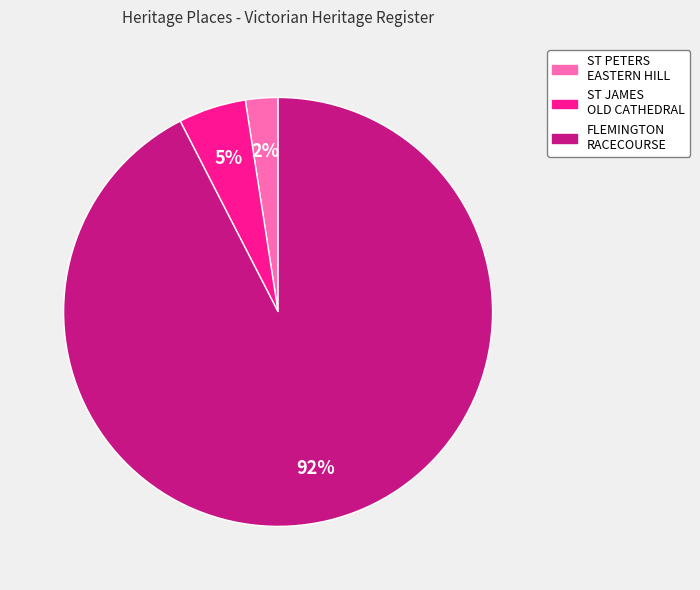

To the nearest percent, what is the average slice percentage?

33%